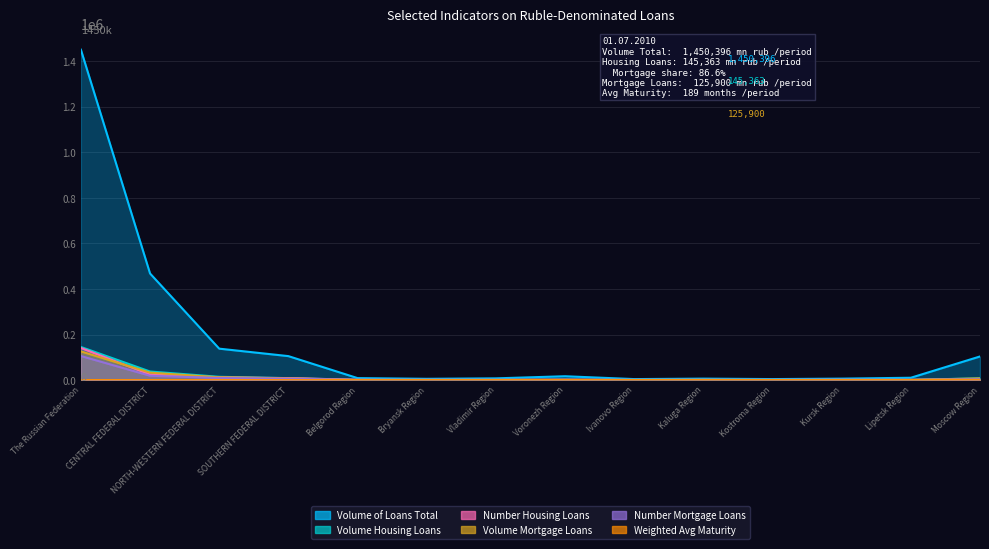

Reading left to right, transcribe all the data shown in this chart.

Volume of Loans Total: 1450396	467862	137951	105195	8688	5557	7607	16871	4365	6385	4409	6355	10236	103669
Volume Housing Loans: 145363	37608	14412	8554	939	695	863	1523	498	1102	484	895	796	7878
Number Housing Loans: 140874	24462	11644	8568	1289	912	980	1687	643	855	699	1290	973	3606
Volume Mortgage Loans: 125900	32701	12251	7427	568	552	666	1307	412	1022	384	611	671	7361
Number Mortgage Loans: 105624	18907	9252	6377	544	582	612	1200	454	715	454	665	693	3298
Weighted Avg Maturity: 189	178	182	204	187	211	189	202	189	204	173	180	204	183